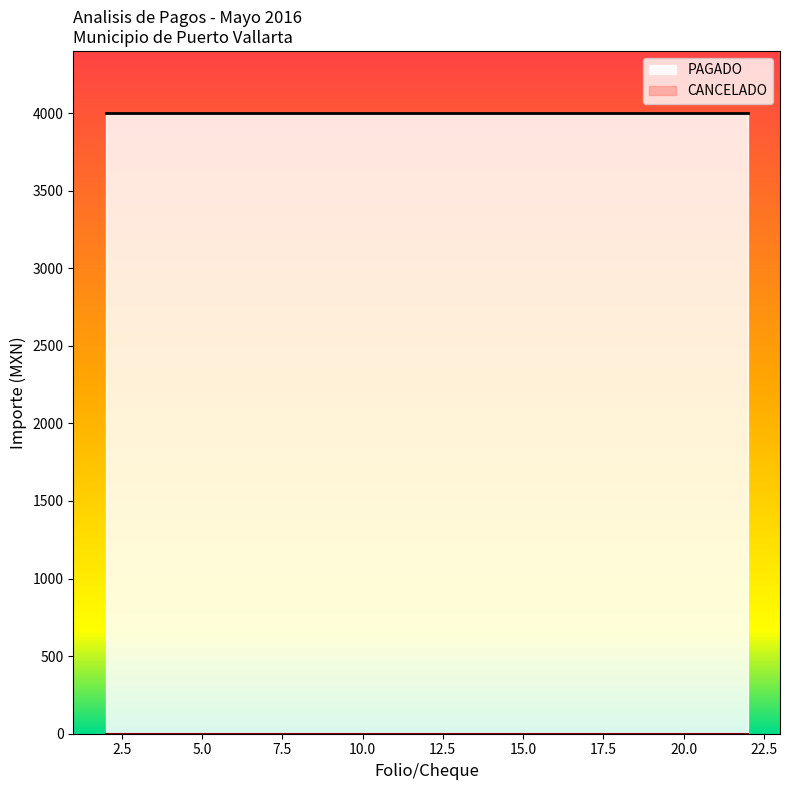

At which category is the sum across all series the highest?

2